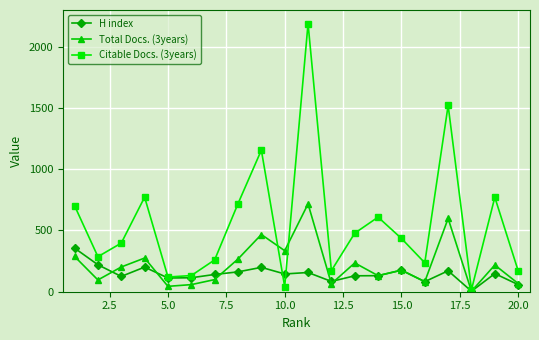

Which series has the largest range (max minus min)?

Citable Docs. (3years)